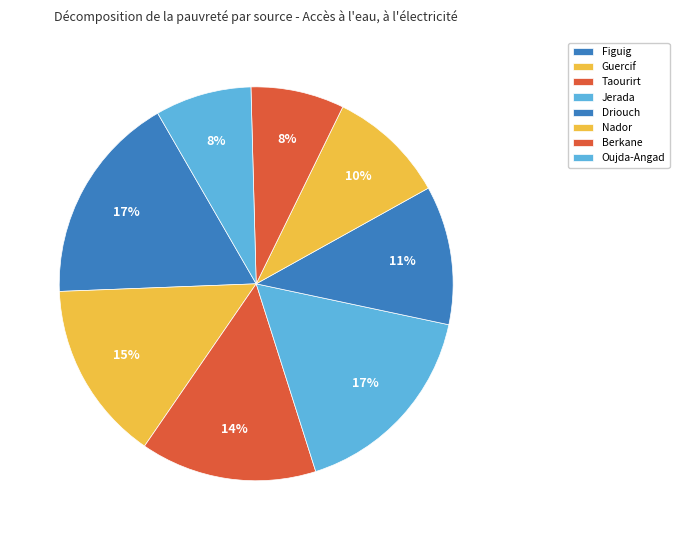

How many slices are in this pie chart?

8